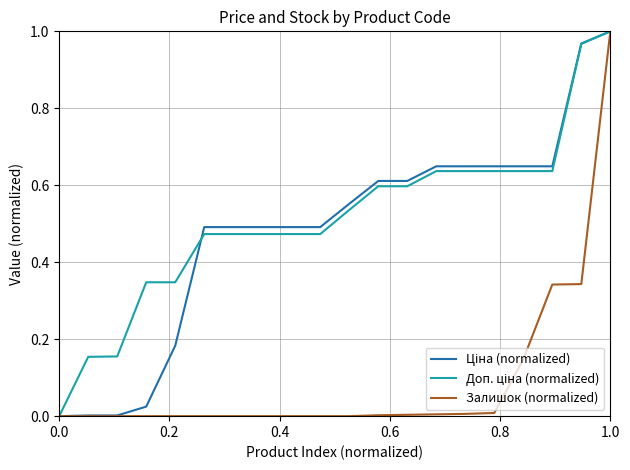

Reading left to right, list all the values displayed in this chart.

Ціна (normalized): 0.0	0.0	0.0	0.0	0.2	0.5	0.5	0.5	0.5	0.5	0.6	0.6	0.6	0.6	0.6	0.6	0.6	0.6	1.0	1.0
Доп. ціна (normalized): 0.0	0.2	0.2	0.3	0.3	0.5	0.5	0.5	0.5	0.5	0.5	0.6	0.6	0.6	0.6	0.6	0.6	0.6	1.0	1.0
Залишок (normalized): 0.0	0.0	0.0	0.0	0.0	0.0	0.0	0.0	0.0	0.0	0.0	0.0	0.0	0.0	0.0	0.0	0.1	0.3	0.3	1.0